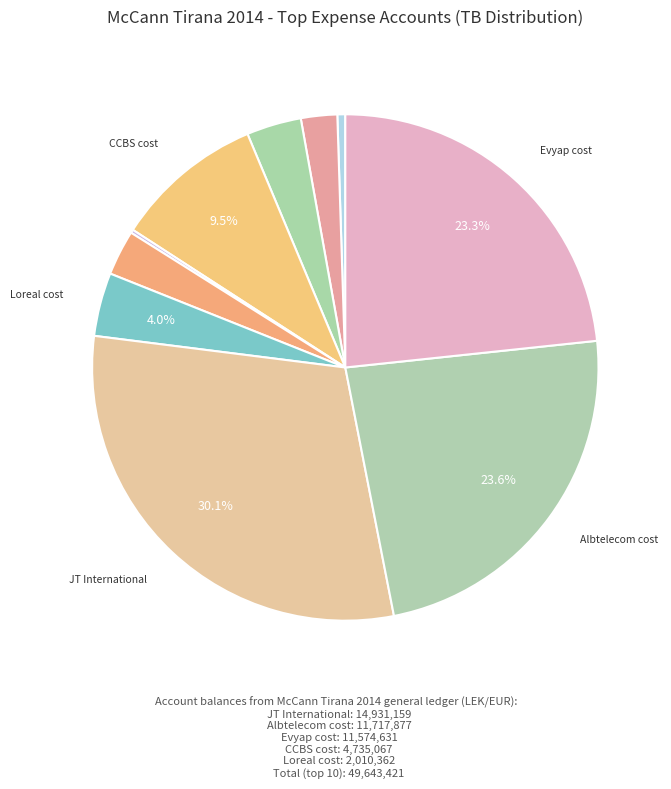

Is there a majority slice in this chart?

No